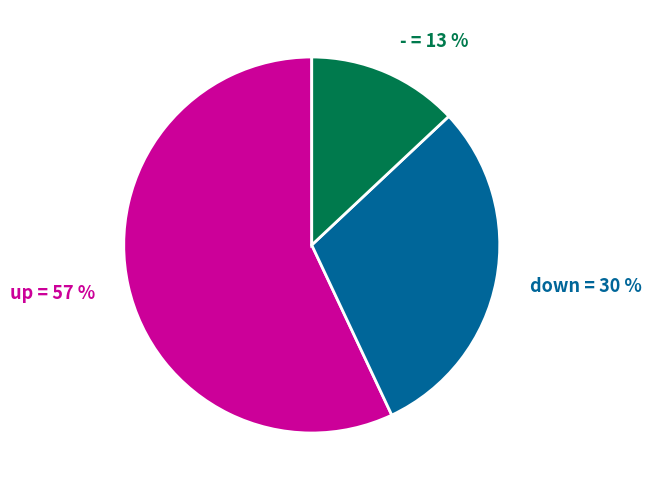

Which has a higher value, - or down?

down